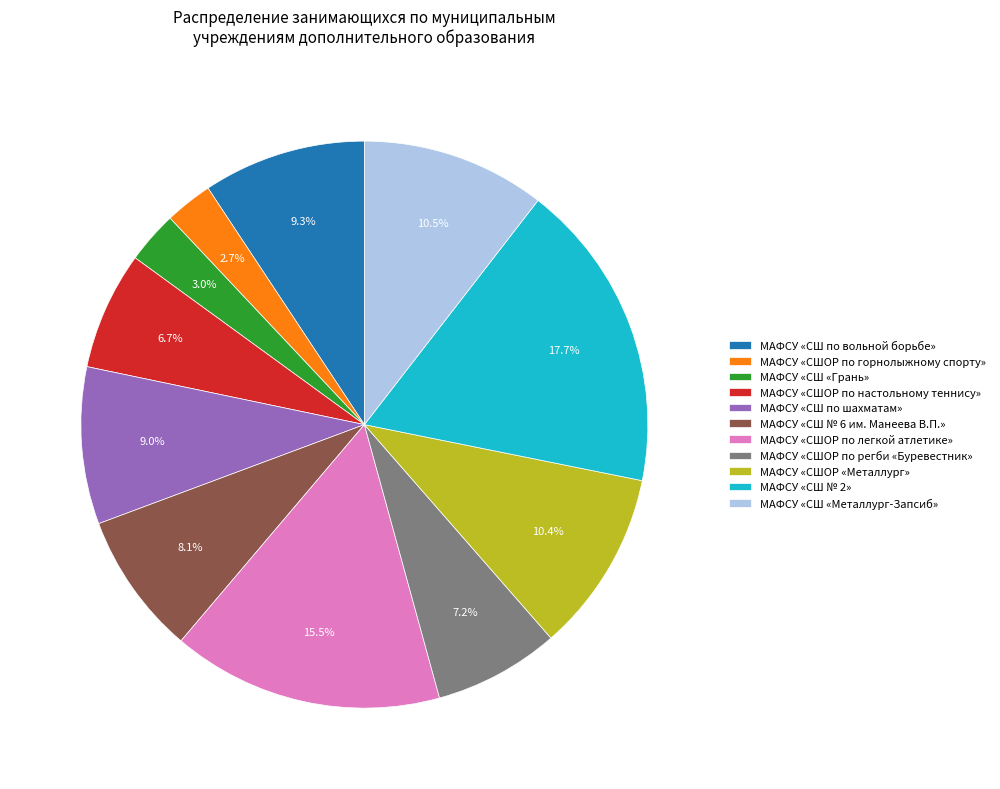

Is МАФСУ «СШОР по настольному теннису» the majority of the pie?

No